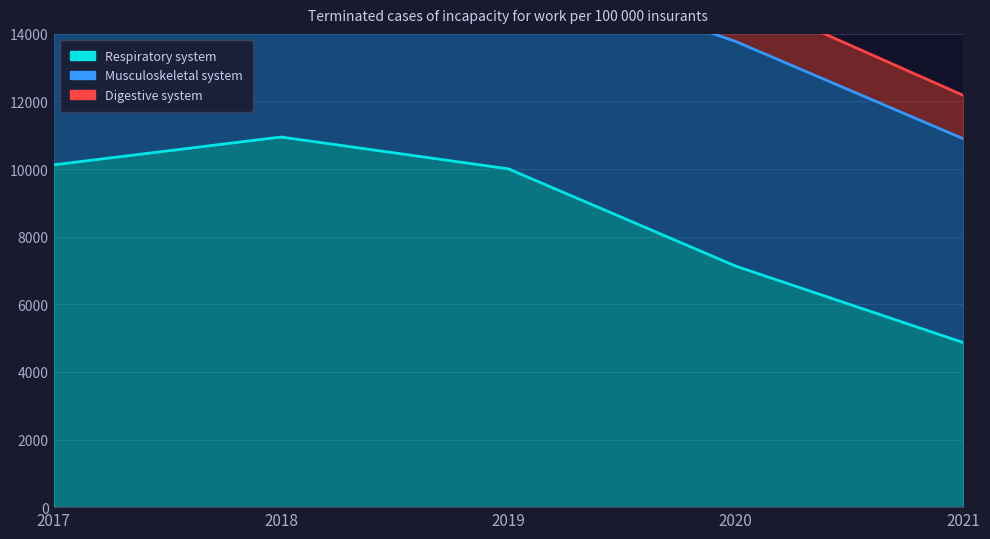

The value of Digestive system at 2018 is 622. True or false?

False